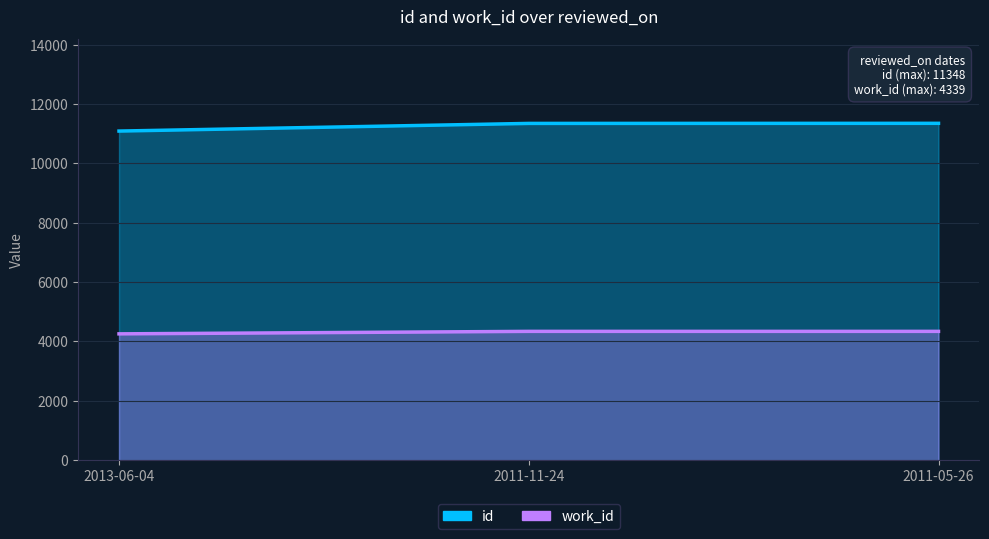

What is the sum of all work_id values?

12933